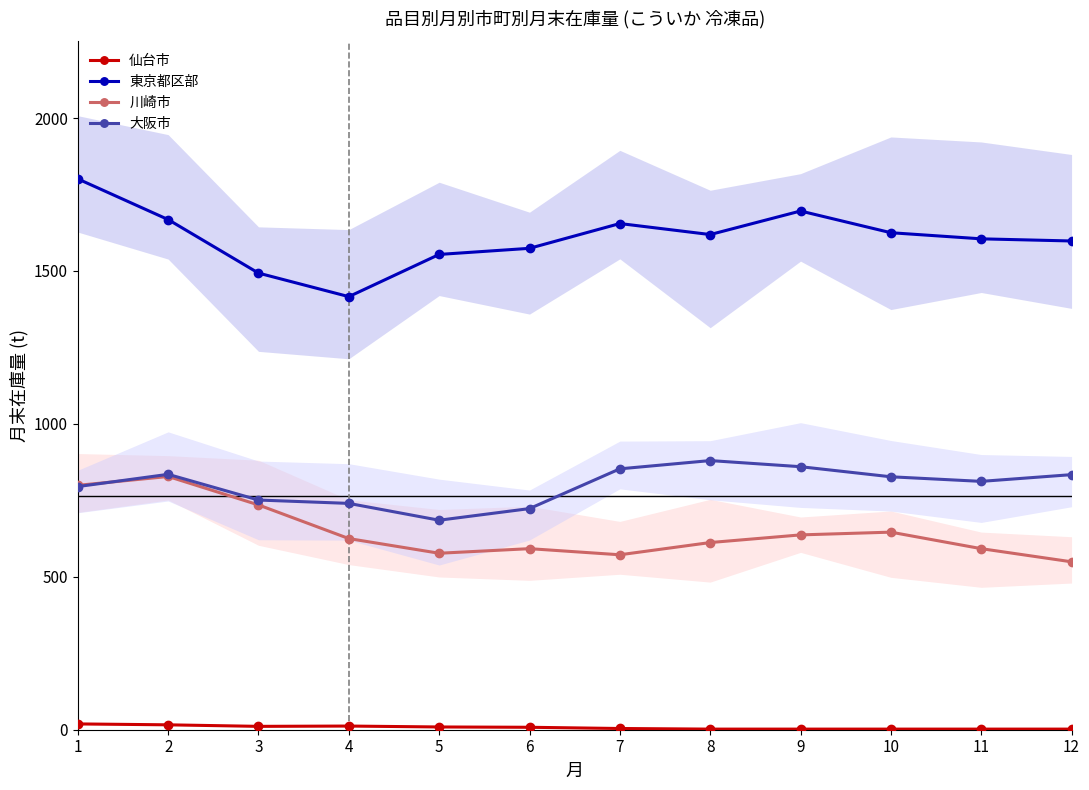

True or false: 東京都区部 has a value of 2334 at 9.

False